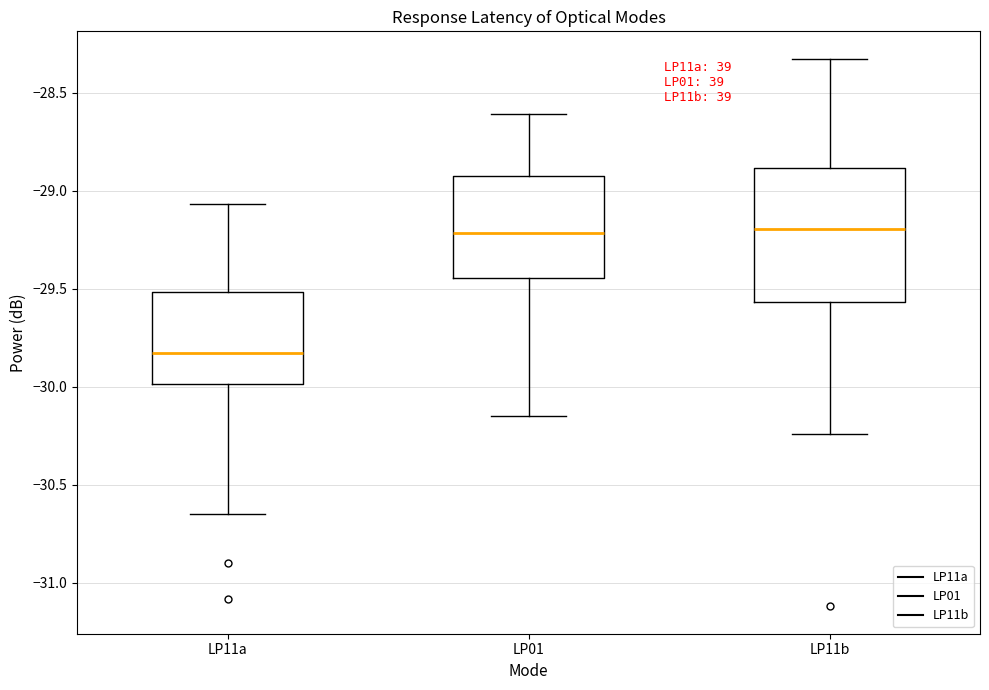

Which box's median line is the lowest?

LP11a